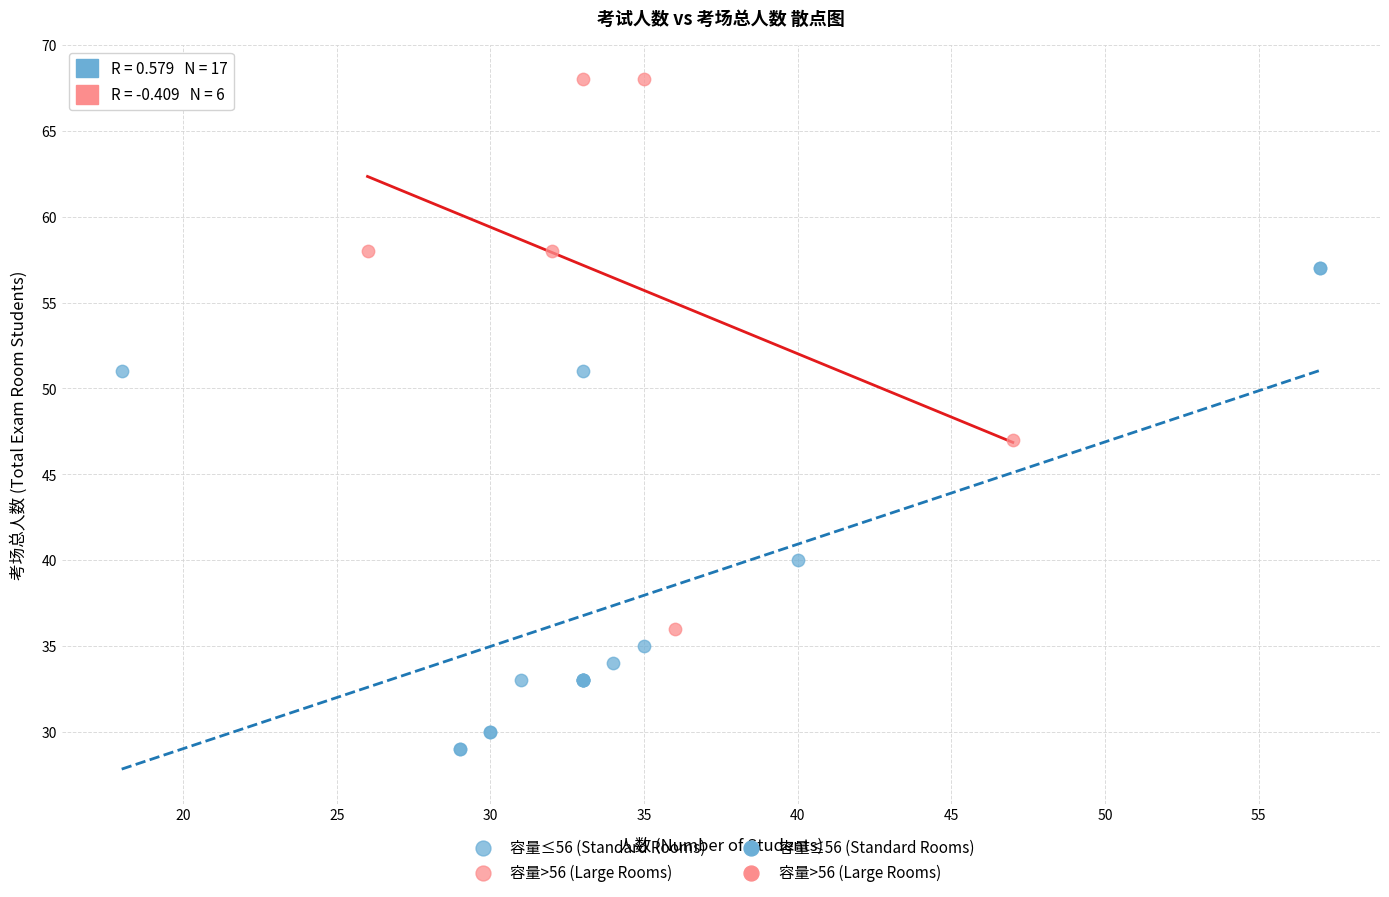

Which series has the widest spread of Y values?

容量>56 (Large Rooms)